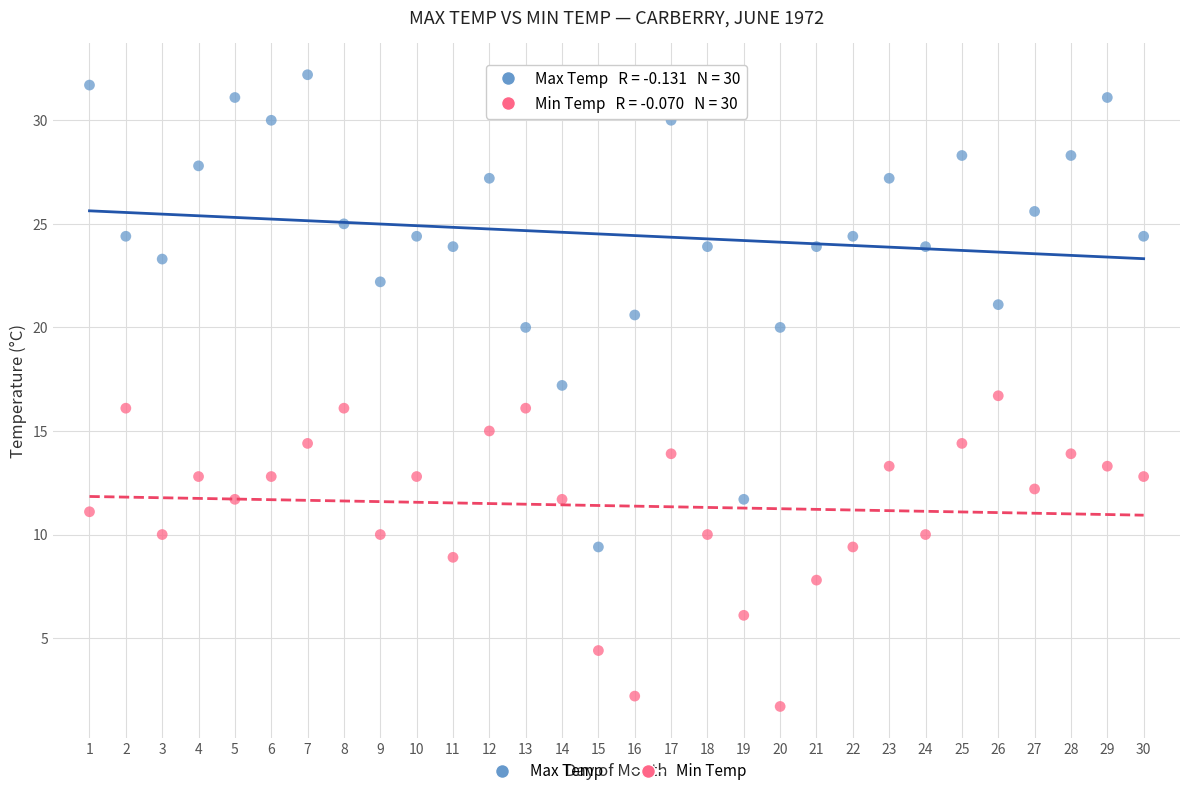

Which series has the widest spread of Y values?

Max Temp